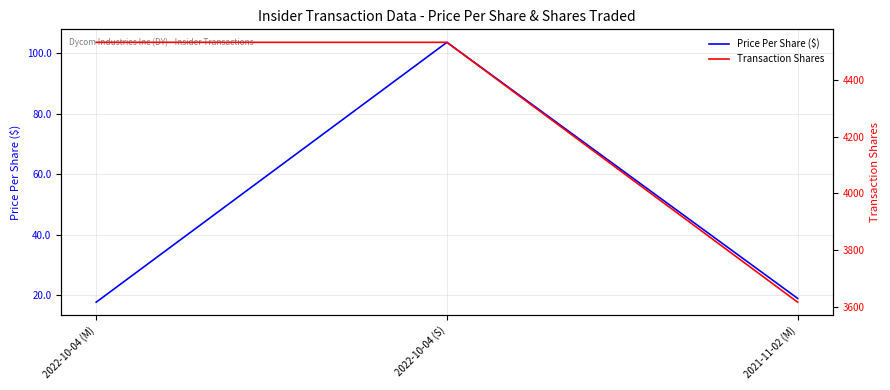

Does the chart display data point markers on the line(s)?

No